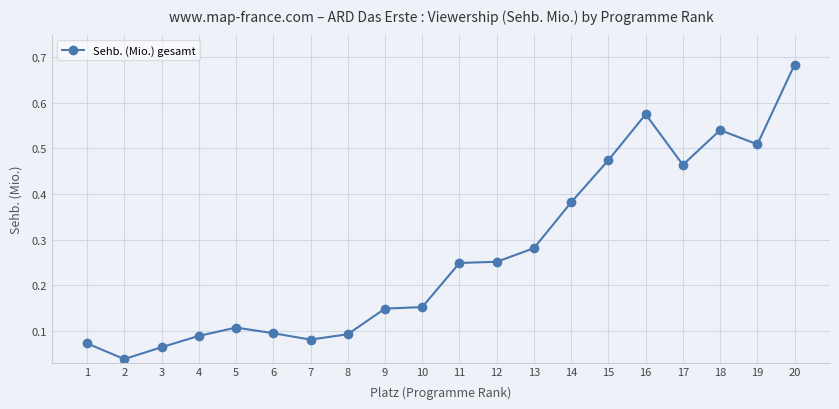

The value at 15 is 0.2. True or false?

False